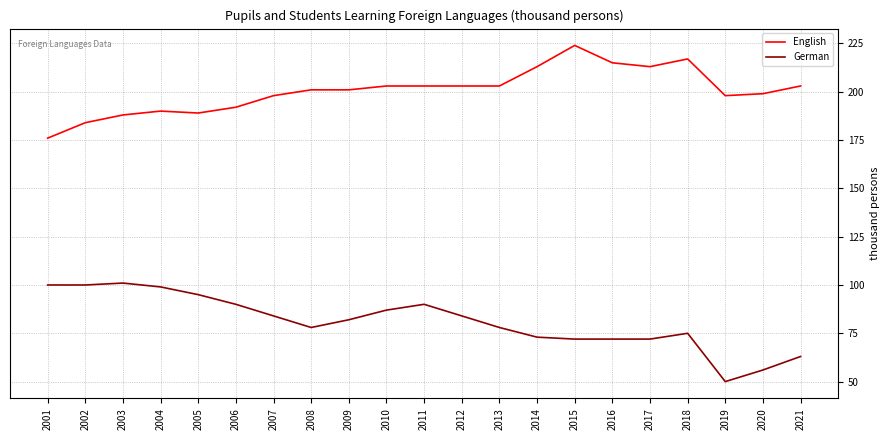

Count the number of data series in this chart.

2